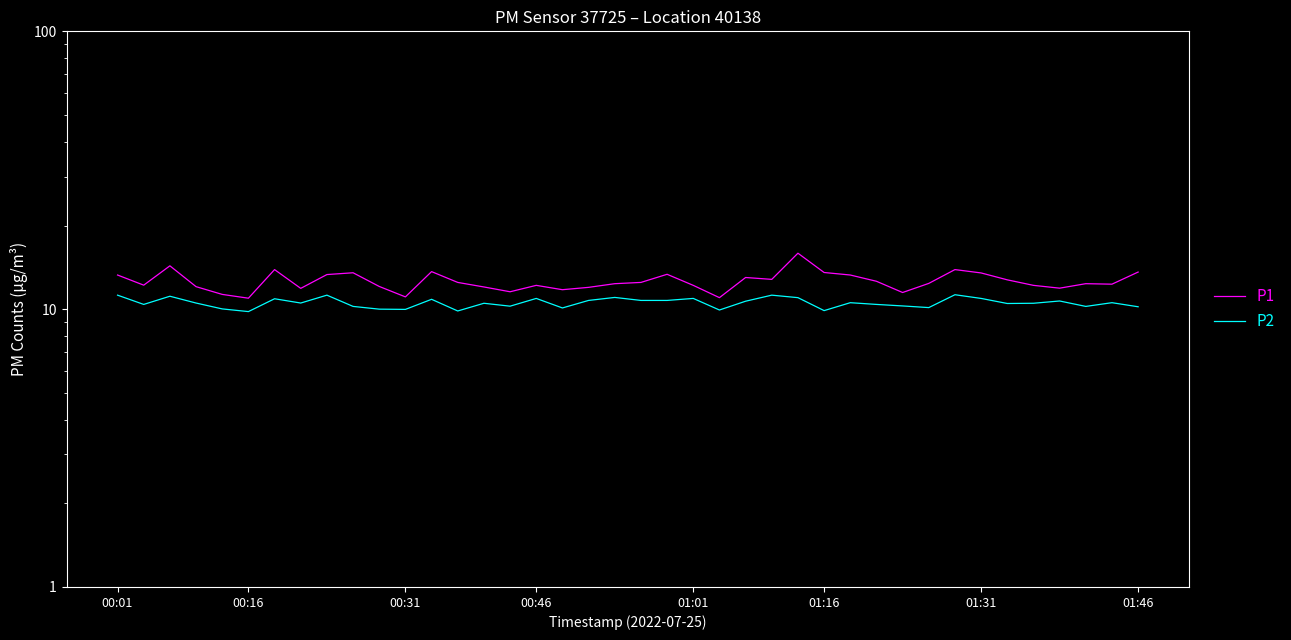

How many lines are shown in the chart?

2